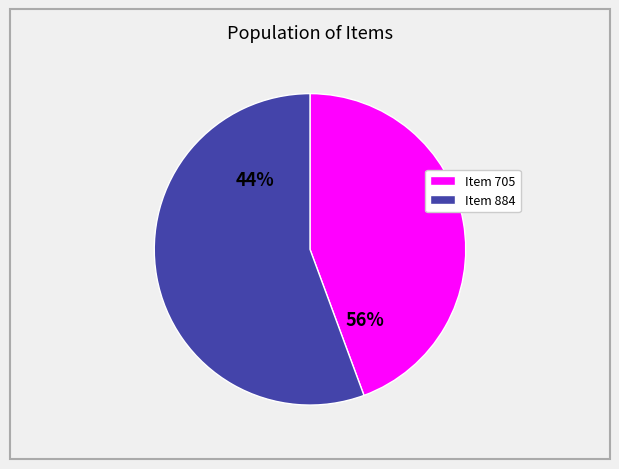

How many slices are in this pie chart?

2